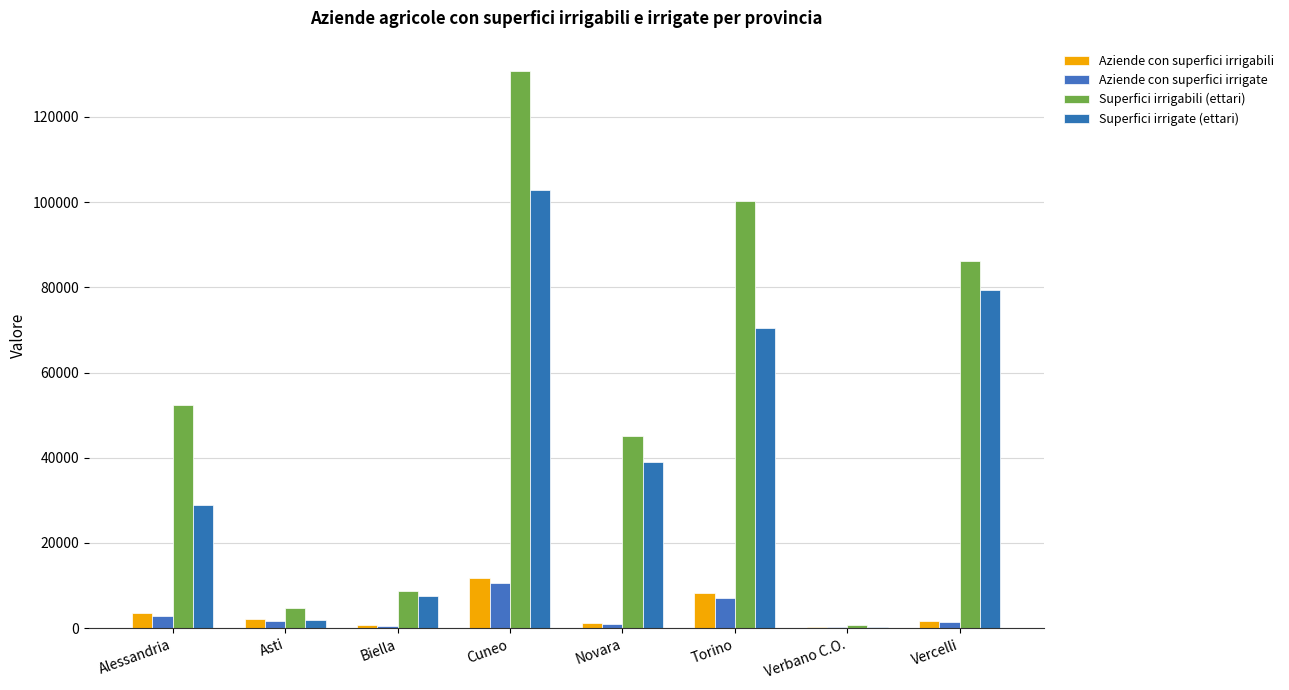

What is the spread (max minus min) of values at Asti?

3035.4